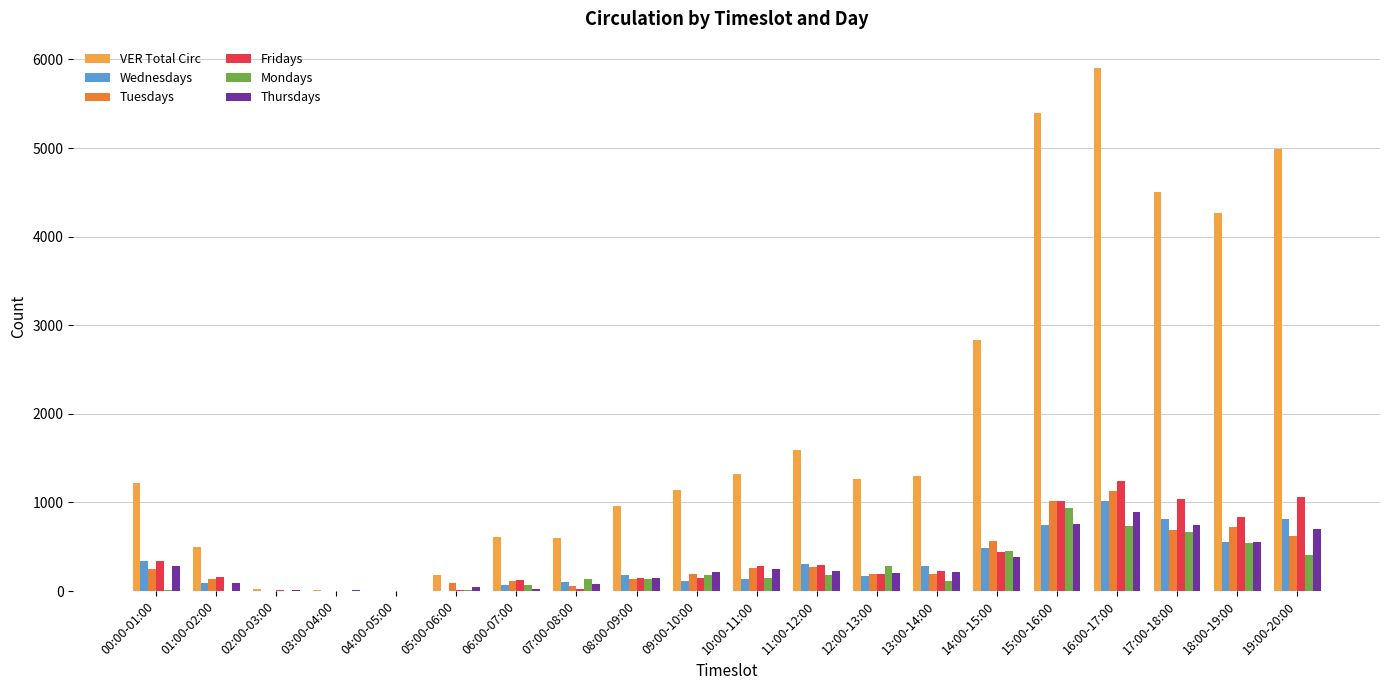

The Fridays series shows 1064 at 19:00-20:00. True or false?

True